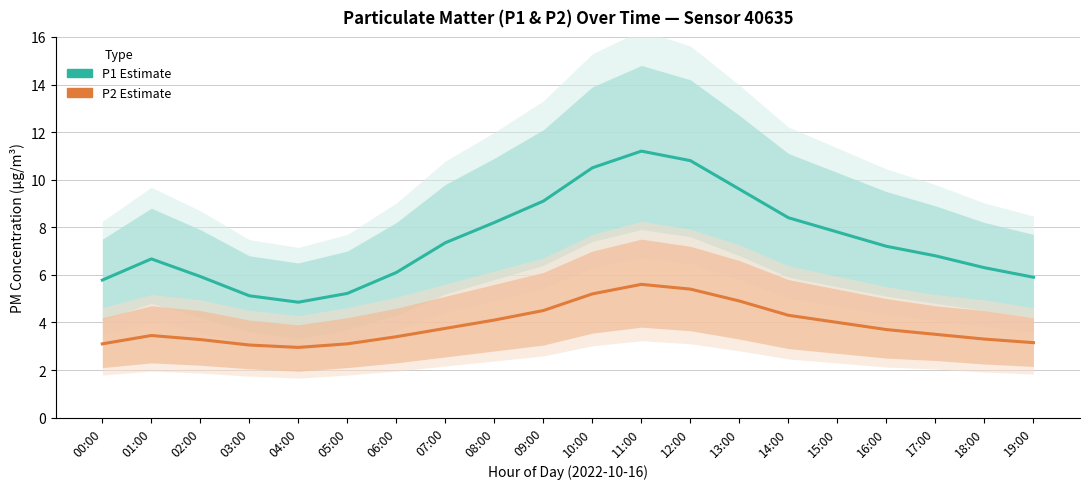

What is the label of the 11th point from the right?

09:00